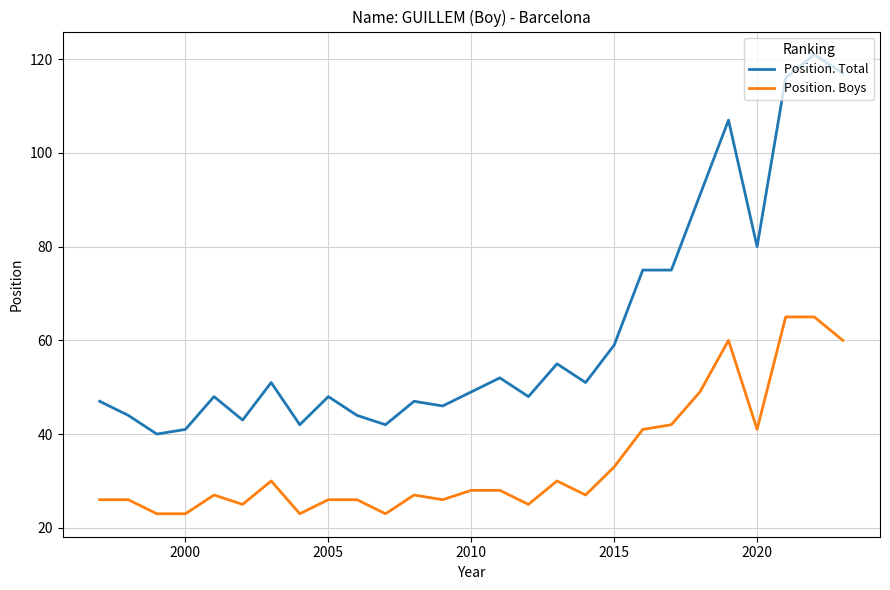

How many distinct data groups are displayed?

2